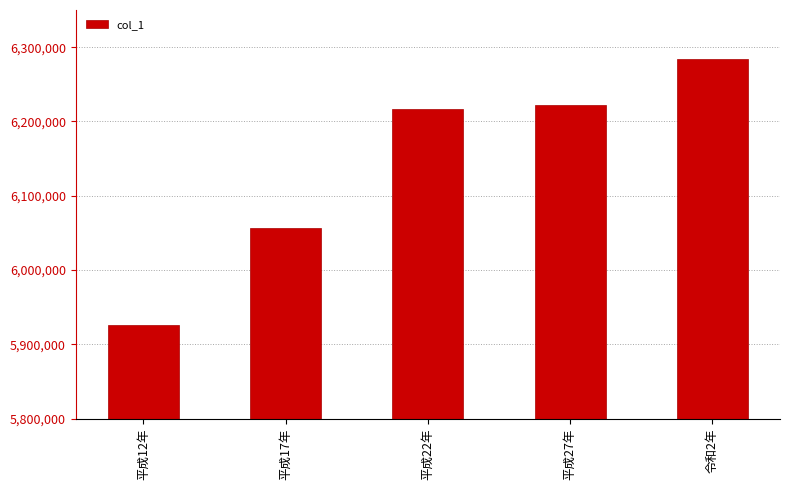

What position from the right is 令和2年?

1